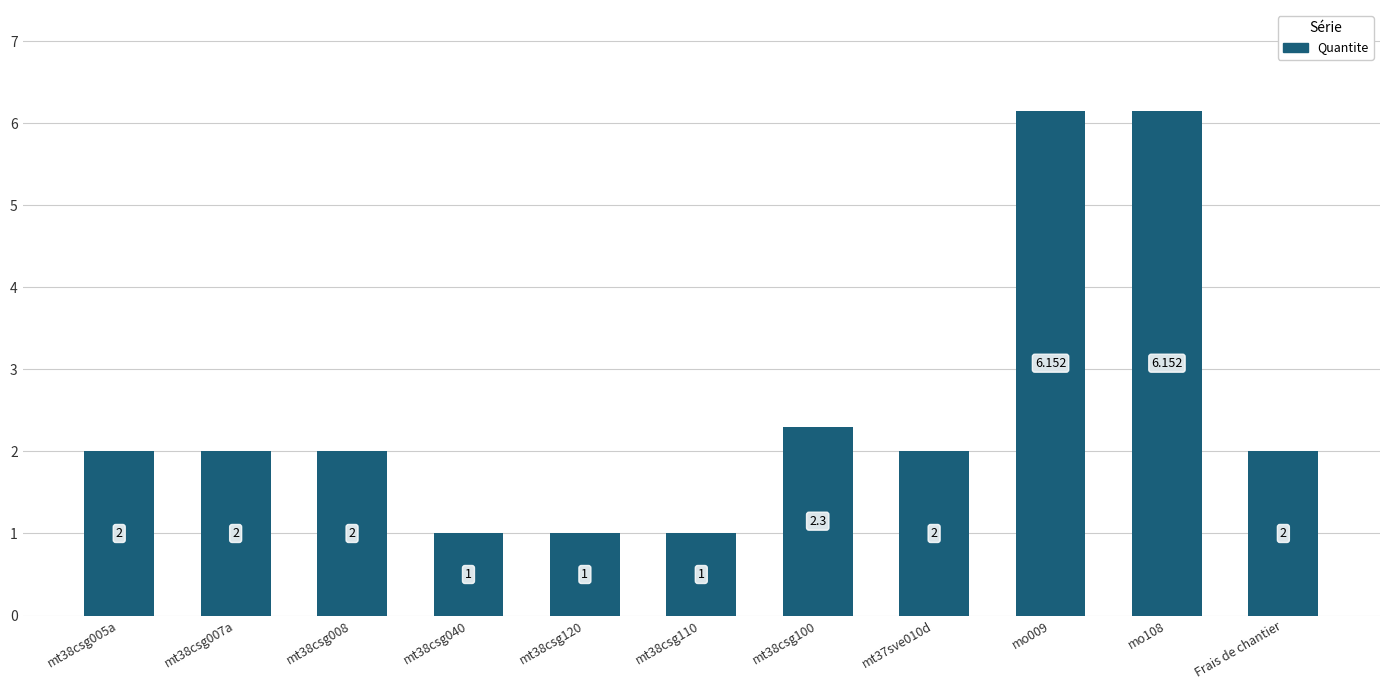

Where does the data first go above 2?

mt38csg100